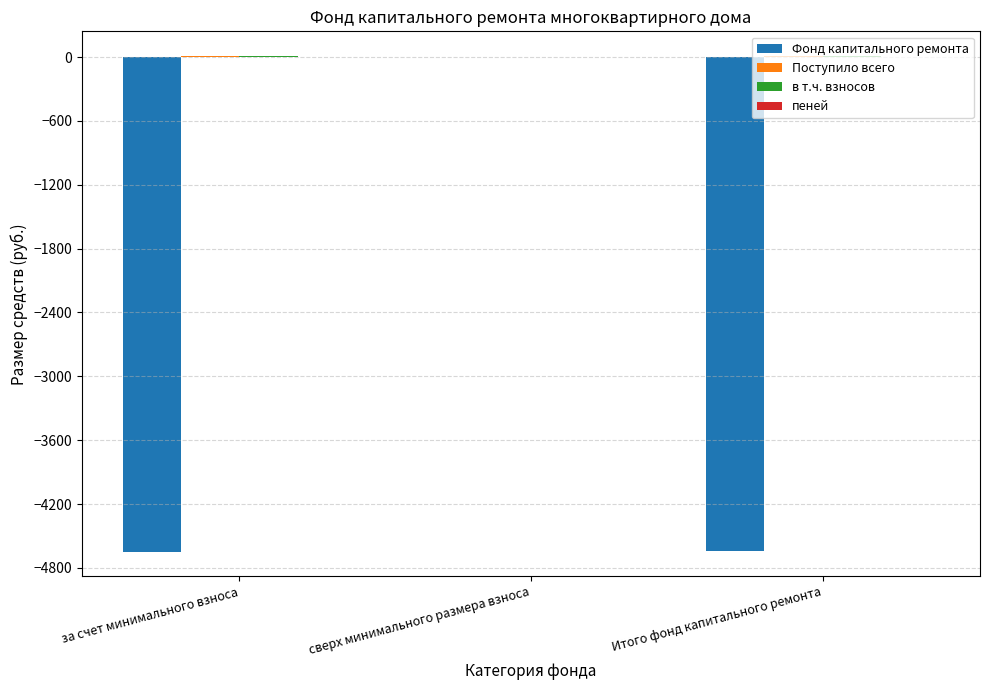

The value of Фонд капитального ремонта at за счет минимального взноса is -2105.4. True or false?

False